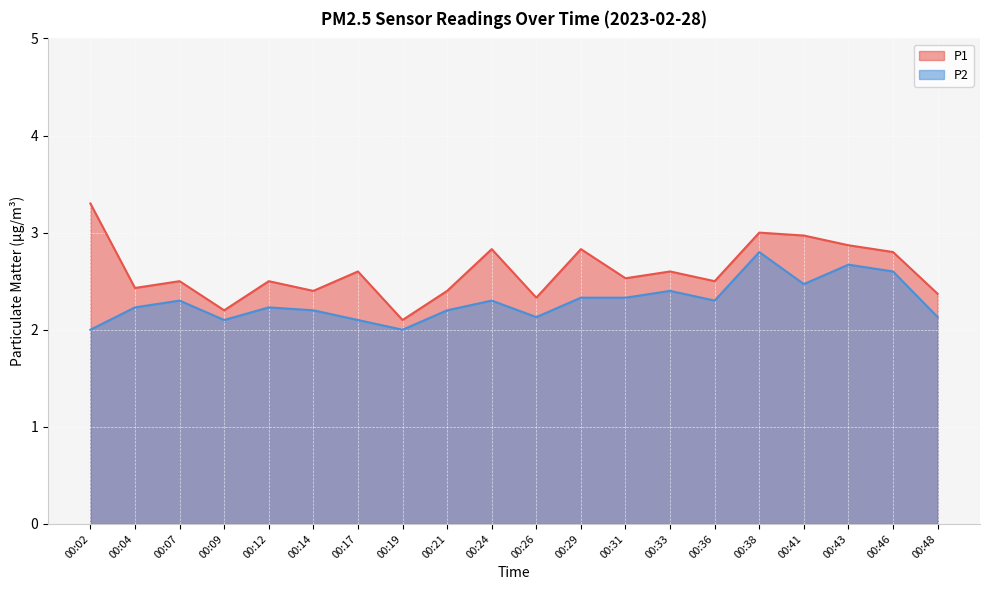

How many lines are shown in the chart?

2